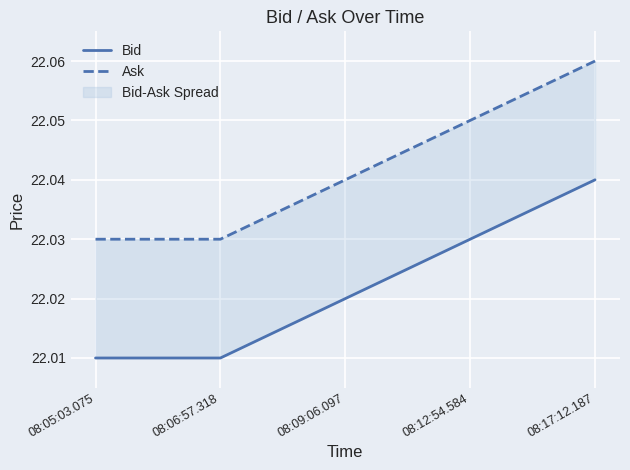

Which series changed the most between 08:06:57.318 and 08:17:12.187?

Bid